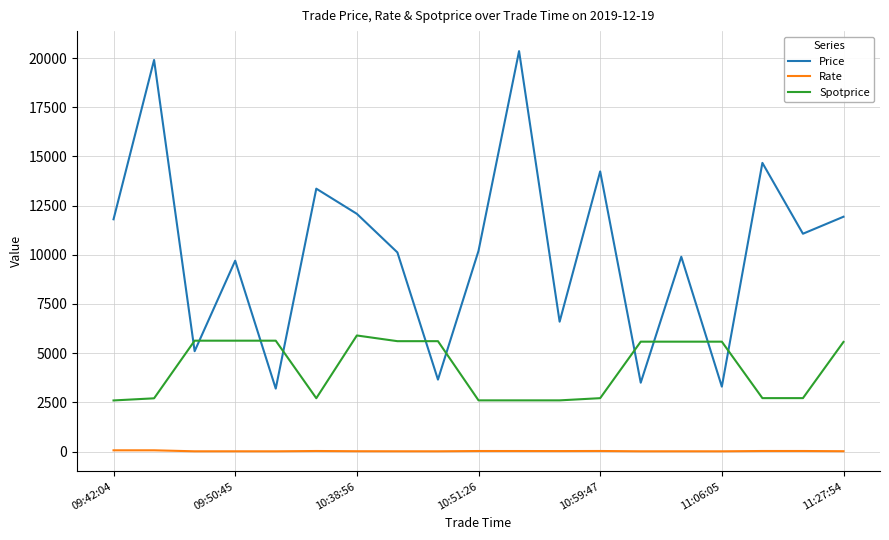

Which series has the largest range (max minus min)?

Price